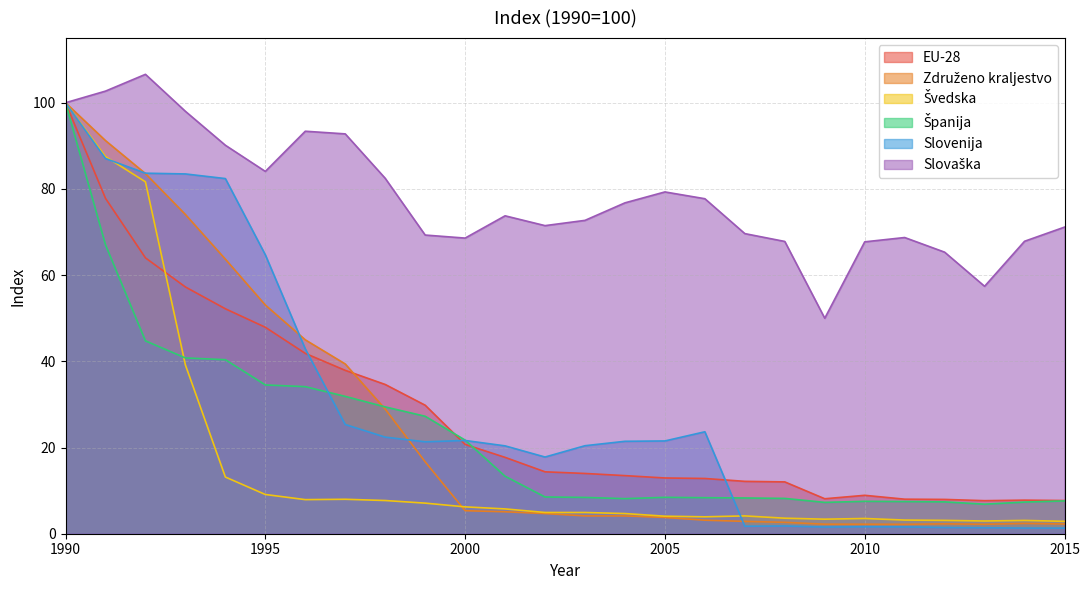

Does the chart have visible grid lines?

Yes